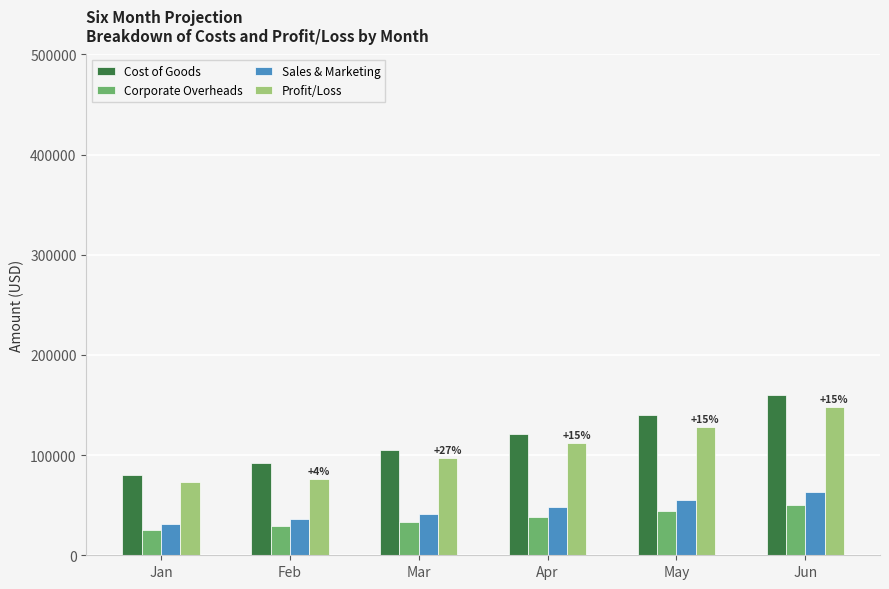

Is it true that Corporate Overheads equals 50686 at Jun?

True